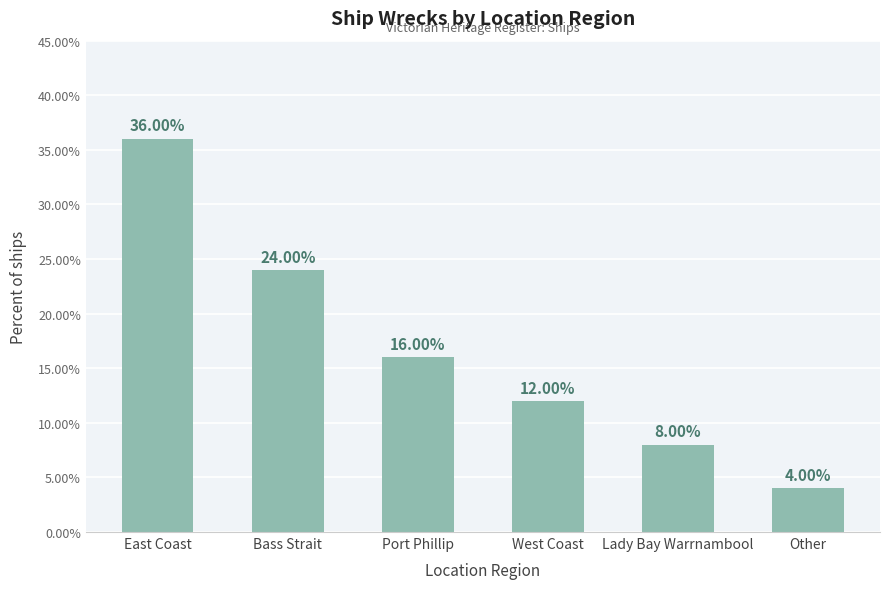

Are the bars horizontal?

No